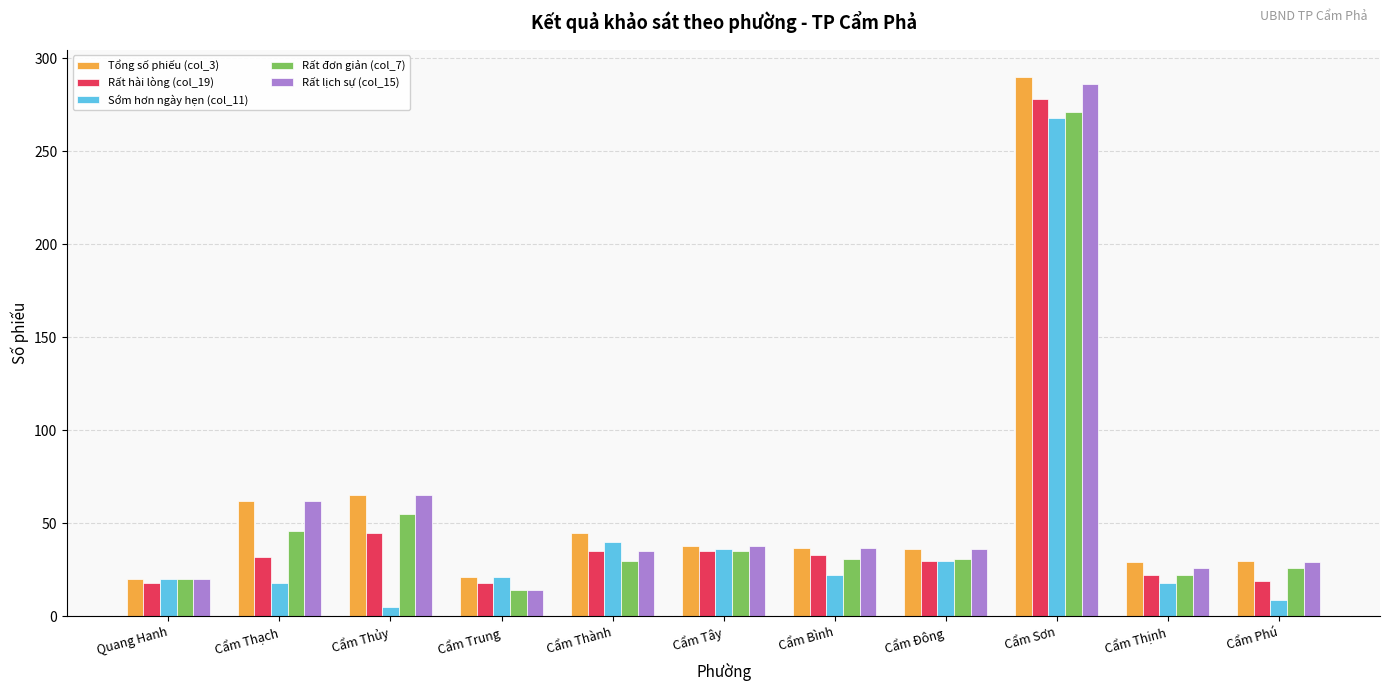

Is the value of Rất đơn giản (col_7) at Quang Hanh greater than the value of Tổng số phiếu (col_3) at Cẩm Đông?

No